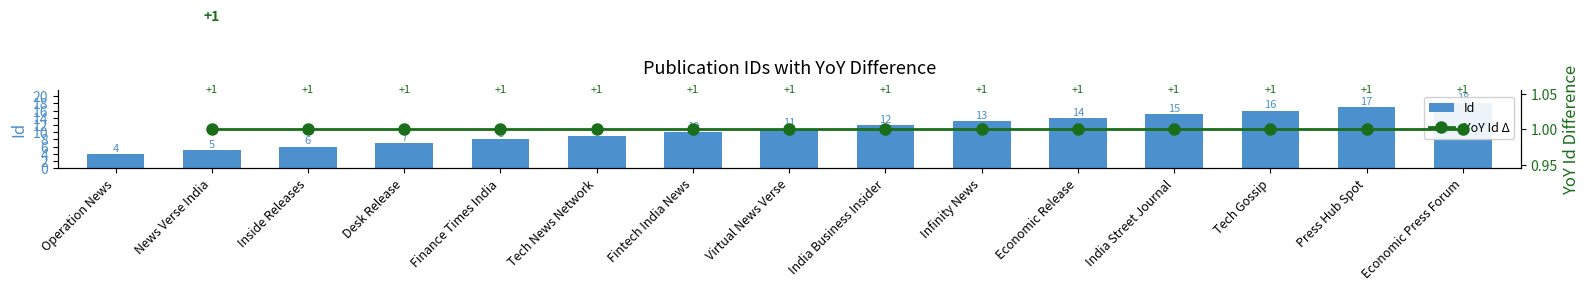

Count the number of values greater than 11.

7